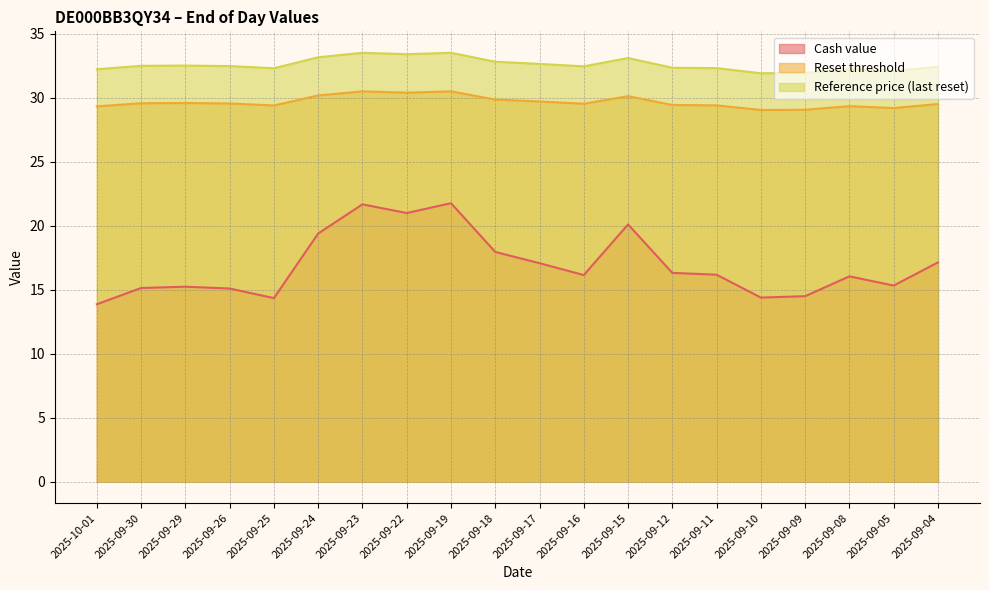

Which category has the lowest value in the Reset threshold series?

2025-09-10